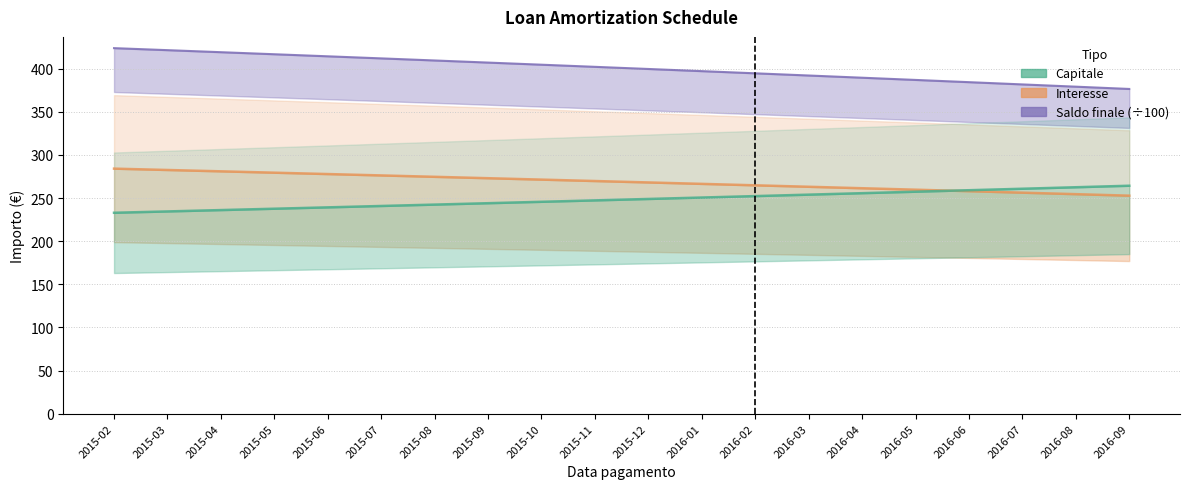

True or false: Capitale and Saldo finale intersect in this chart.

False